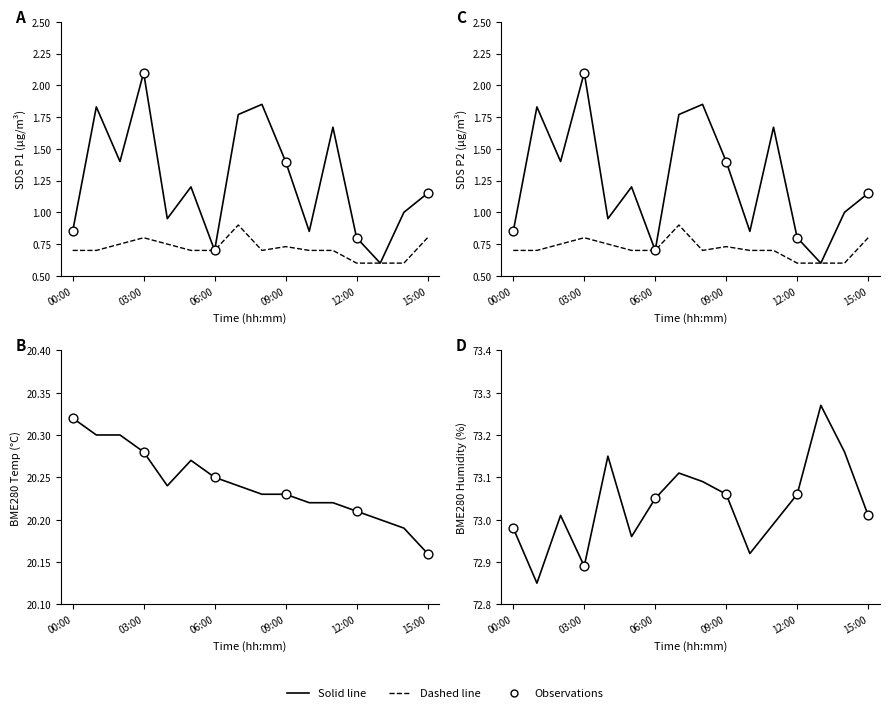

Which series has the largest total across all categories?

BME280_humidity